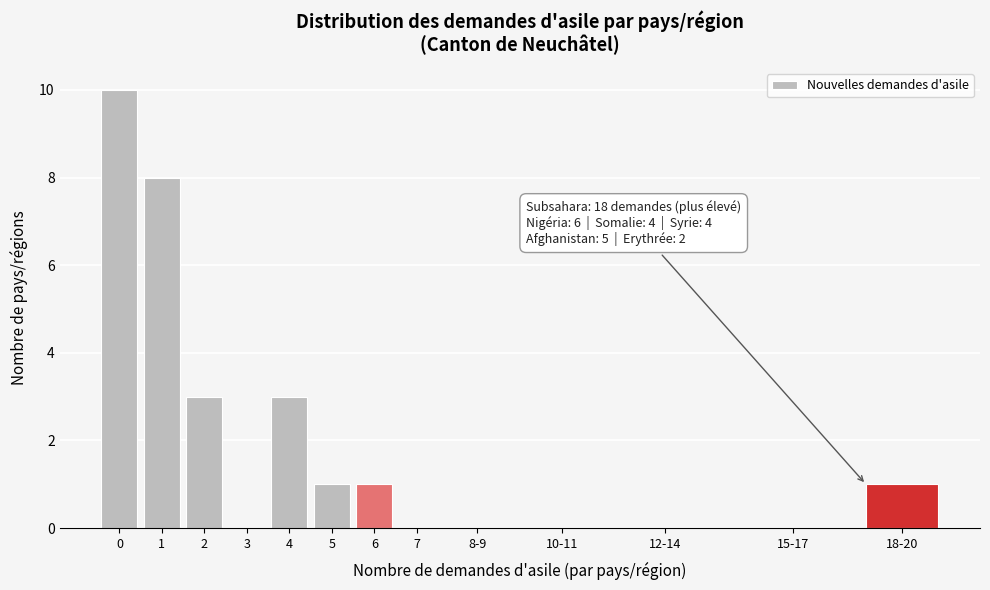

Reading left to right, list all the values displayed in this chart.

0=10	1=8	2=3	3=0	4=3	5=1	6=1	7=0	8-9=0	10-11=0	12-14=0	15-17=0	18-20=1